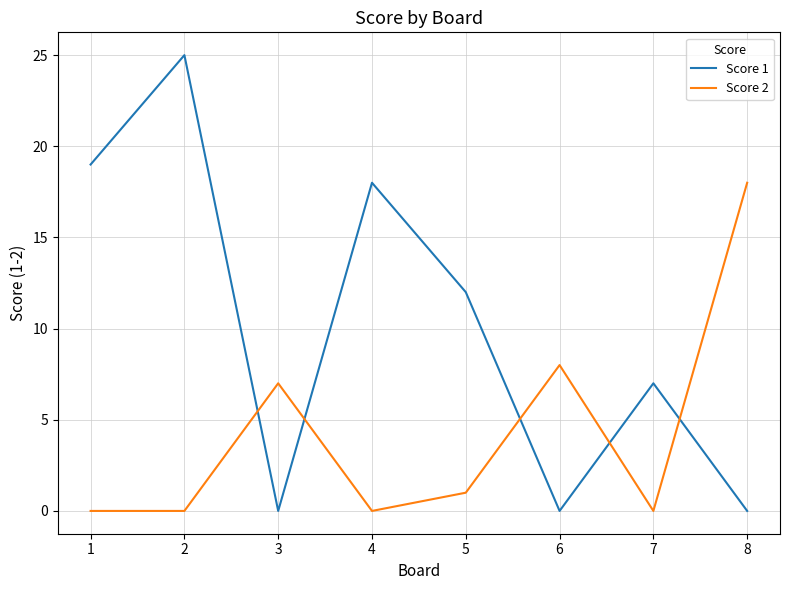

Reading left to right, transcribe all the data shown in this chart.

Score 1: 1=19	2=25	3=0	4=18	5=12	6=0	7=7	8=0
Score 2: 1=0	2=0	3=7	4=0	5=1	6=8	7=0	8=18